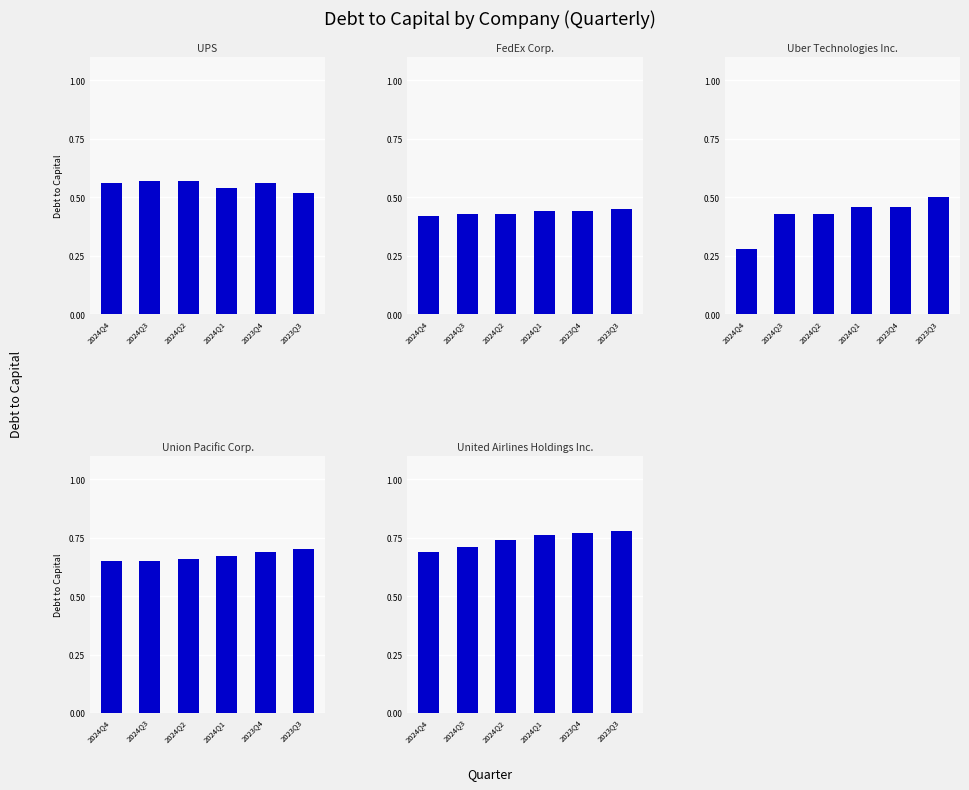

Which series has the widest spread of values?

Uber Technologies Inc.